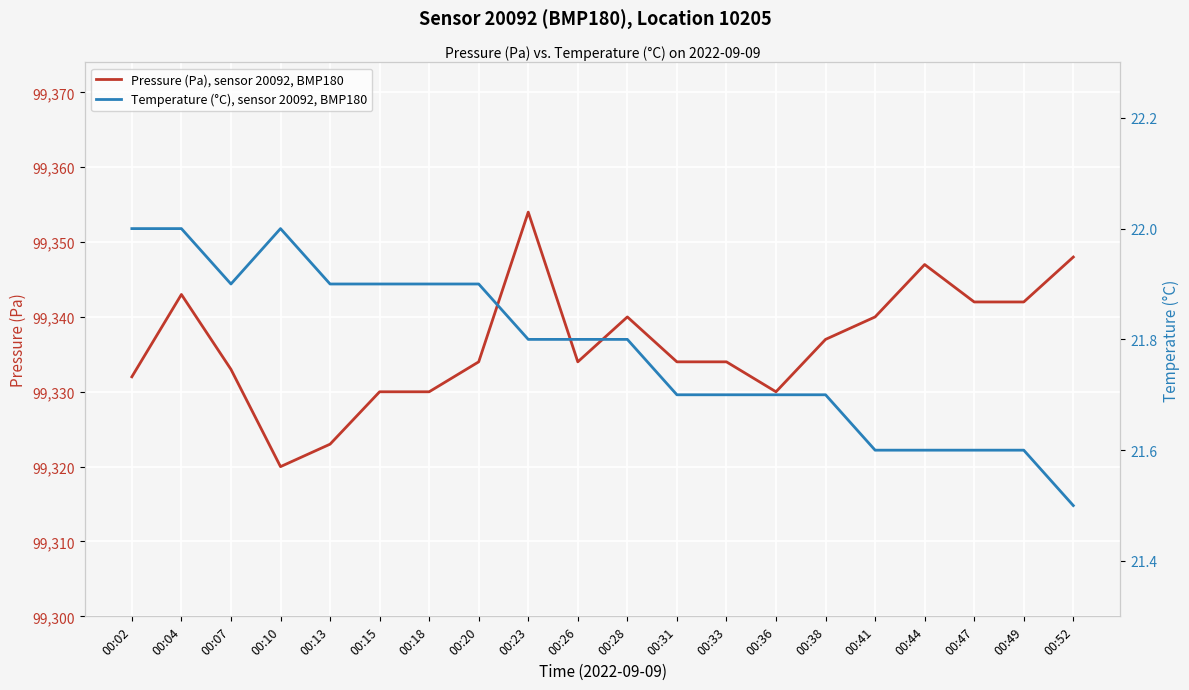

Reading left to right, transcribe all the data shown in this chart.

Pressure (Pa), sensor 20092, BMP180: 00:02=99332.0	00:04=99343.0	00:07=99333.0	00:10=99320.0	00:13=99323.0	00:15=99330.0	00:18=99330.0	00:20=99334.0	00:23=99354.0	00:26=99334.0	00:28=99340.0	00:31=99334.0	00:33=99334.0	00:36=99330.0	00:38=99337.0	00:41=99340.0	00:44=99347.0	00:47=99342.0	00:49=99342.0	00:52=99348.0
Temperature (°C), sensor 20092, BMP180: 00:02=22.0	00:04=22.0	00:07=21.9	00:10=22.0	00:13=21.9	00:15=21.9	00:18=21.9	00:20=21.9	00:23=21.8	00:26=21.8	00:28=21.8	00:31=21.7	00:33=21.7	00:36=21.7	00:38=21.7	00:41=21.6	00:44=21.6	00:47=21.6	00:49=21.6	00:52=21.5